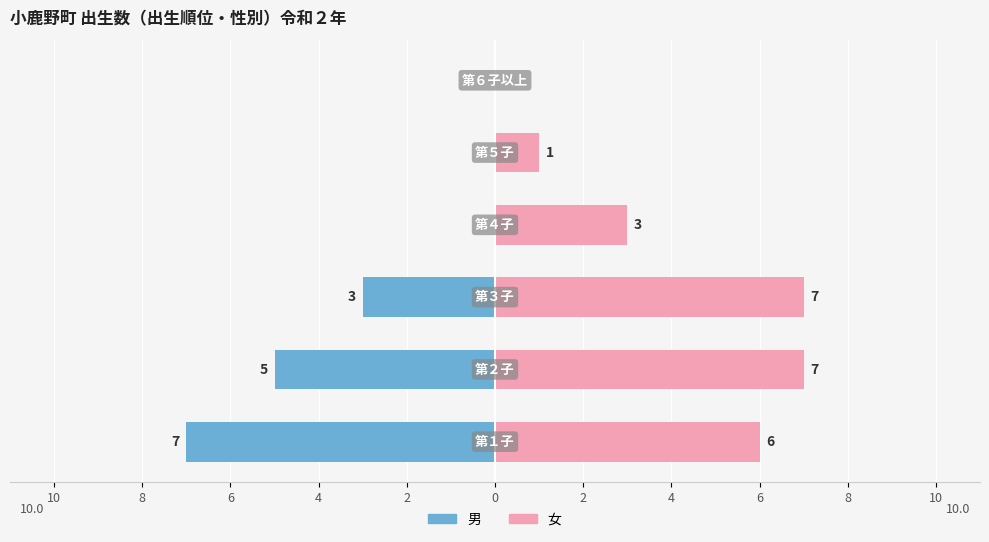

Count the 女 values in the range 1 to 7.

5